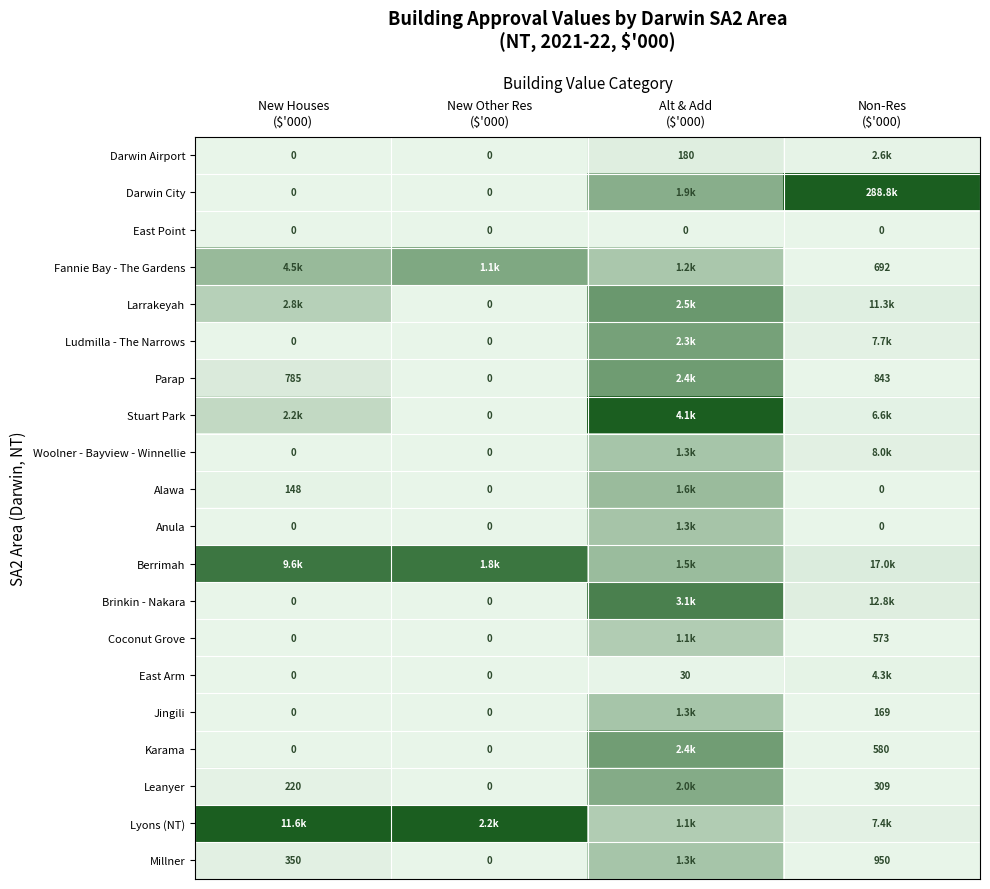

Is the value of Anula at Non-Res ($'000) greater than the value of Jingili at New Houses ($'000)?

No